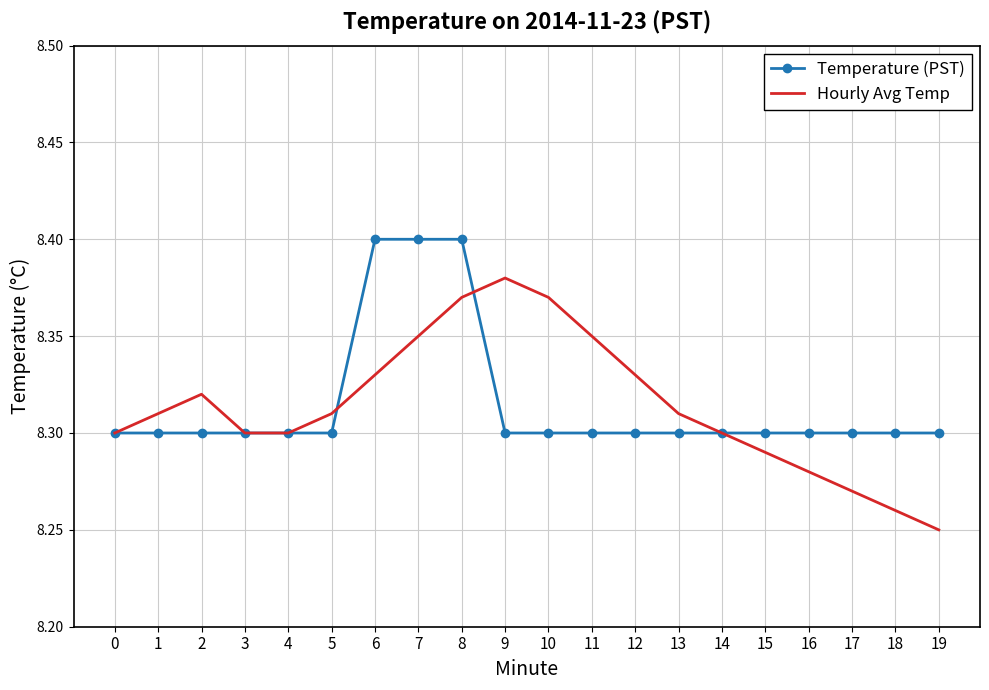

Rank the series by their maximum value, from lowest to highest.

Hourly Avg Temp, Temperature (PST)